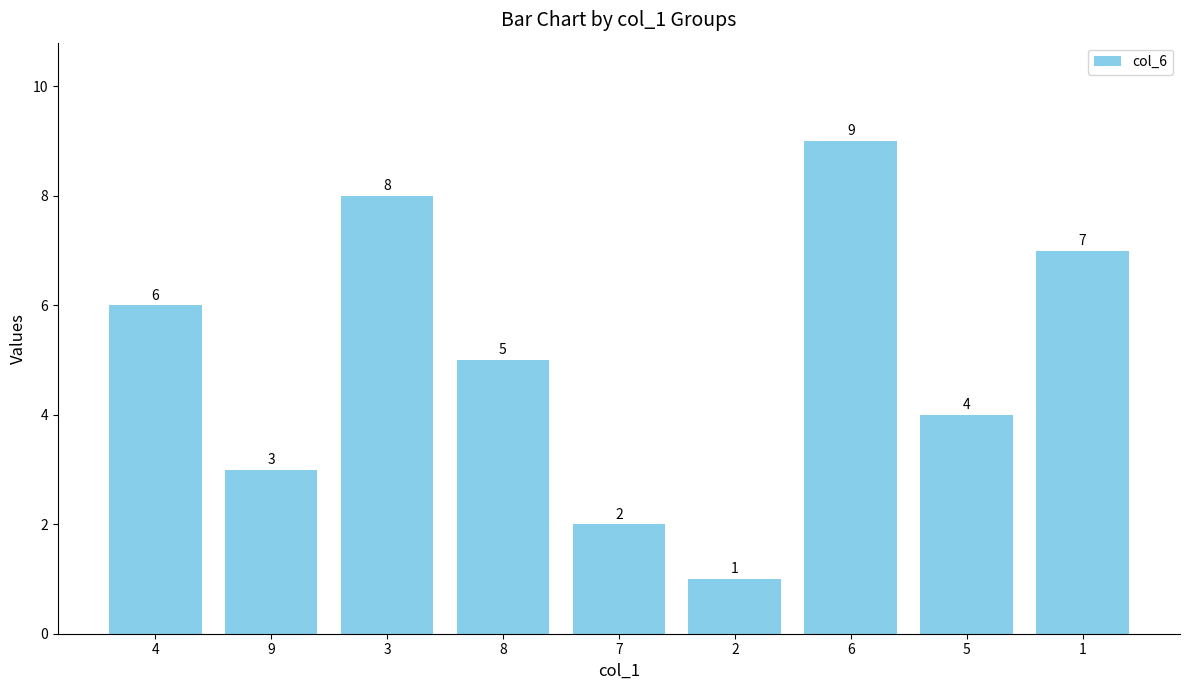

Are the bars grouped side by side (vs. stacked)?

No